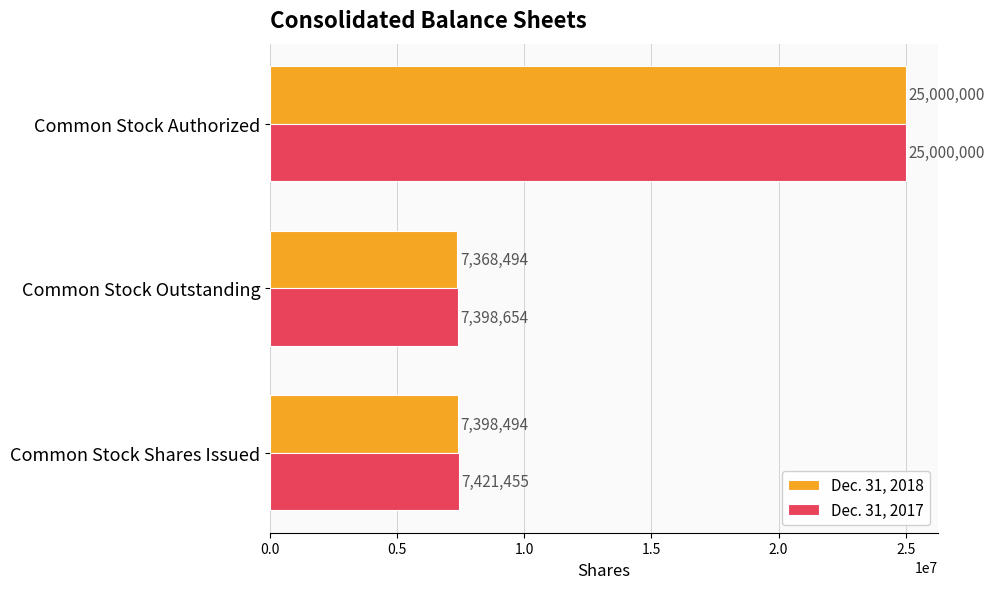

What is the lowest value of the Dec. 31, 2017 series?

7398654